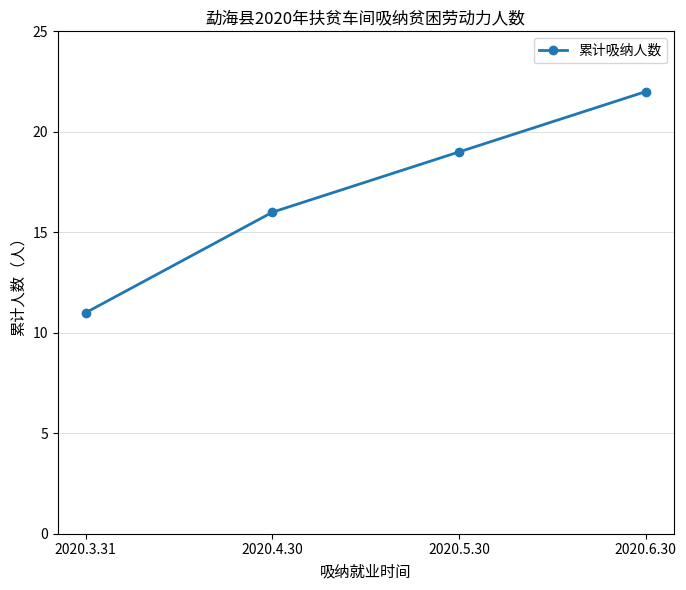

True or false: there are more than 2 points higher than both neighbors.

False